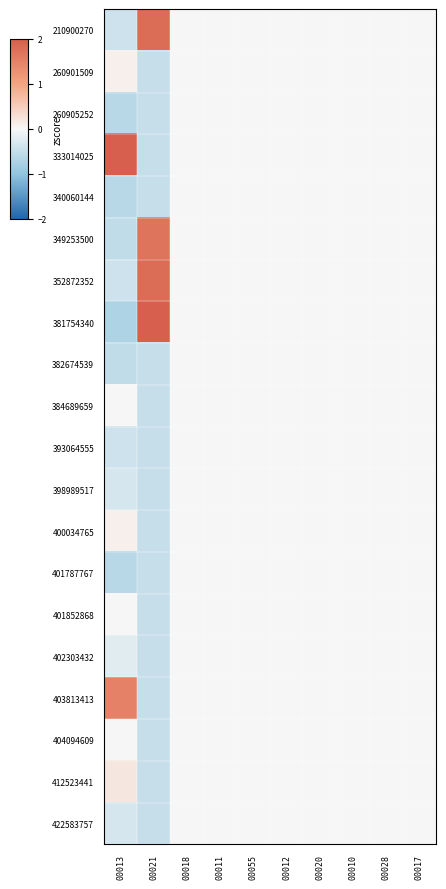

What is the spread (max minus min) of values at 00013?

4.6